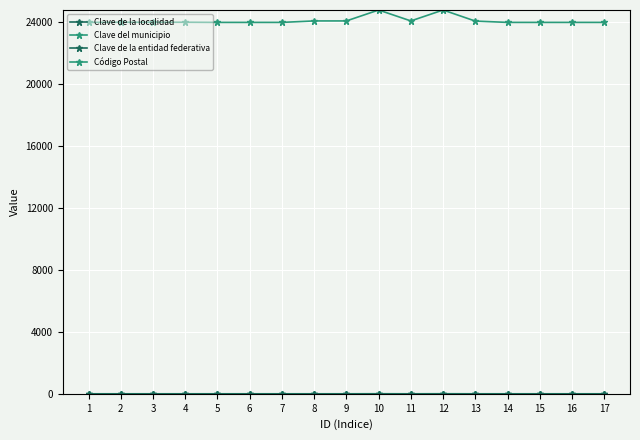

What is the sum of all Clave del municipio values?

25